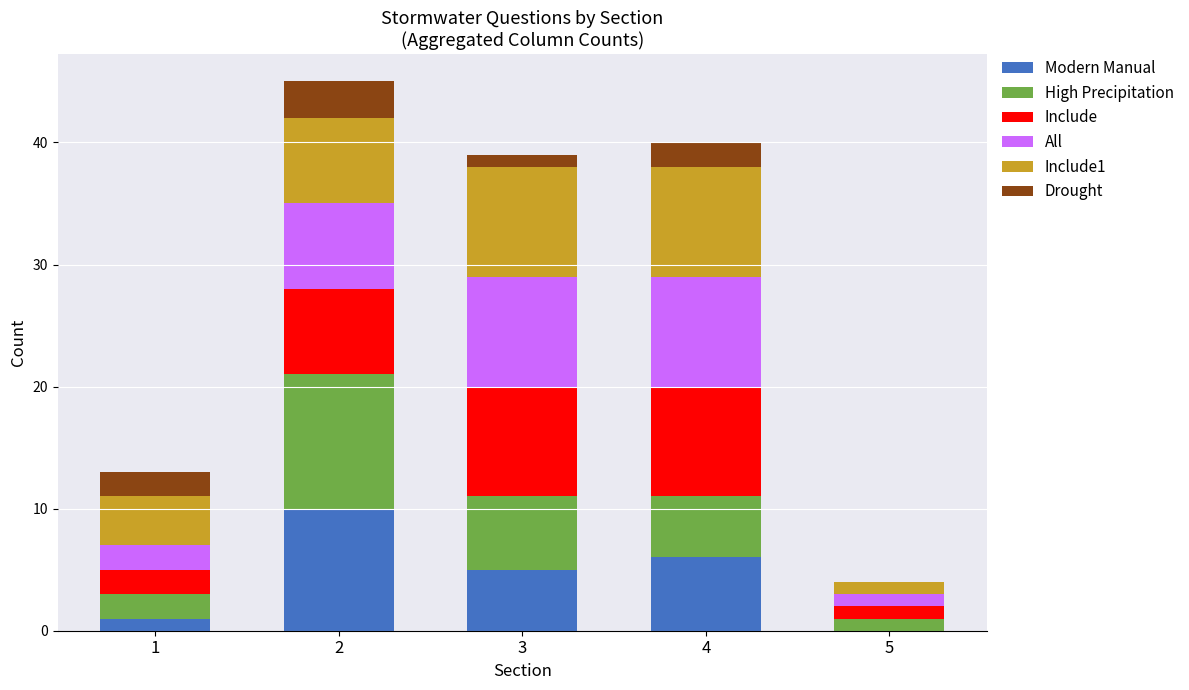

What is the sum of all Modern Manual values?

22